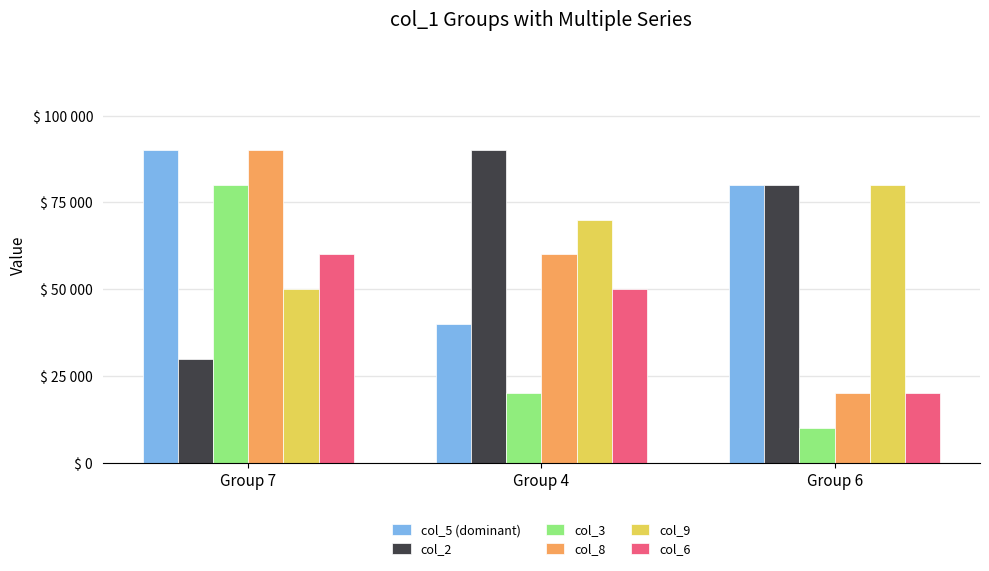

True or false: col_2 has a value of 90000 at Group 4.

True